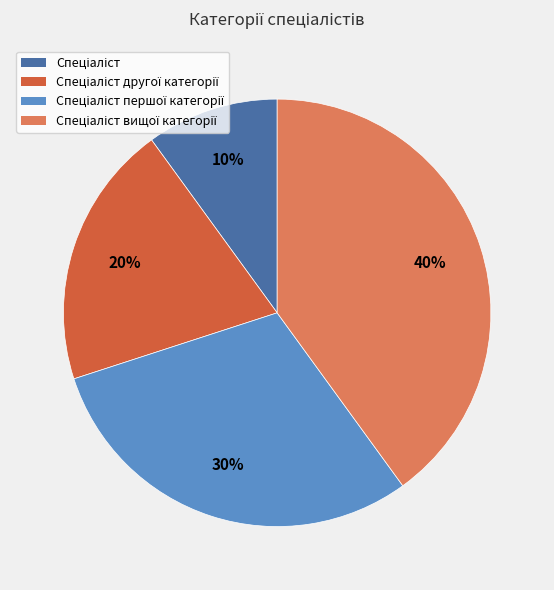

To the nearest percent, what is the average slice percentage?

25%